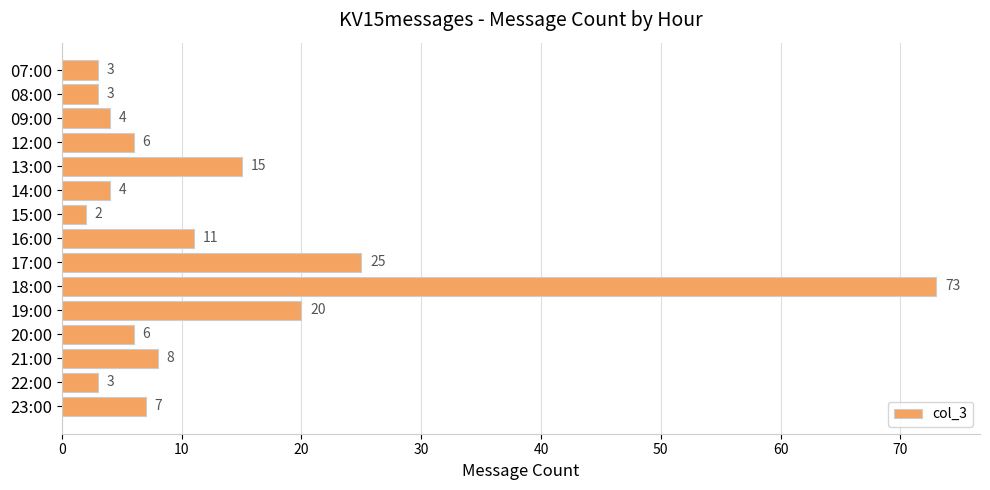

Reading bottom to top, list all the values displayed in this chart.

23:00=7	22:00=3	21:00=8	20:00=6	19:00=20	18:00=73	17:00=25	16:00=11	15:00=2	14:00=4	13:00=15	12:00=6	09:00=4	08:00=3	07:00=3